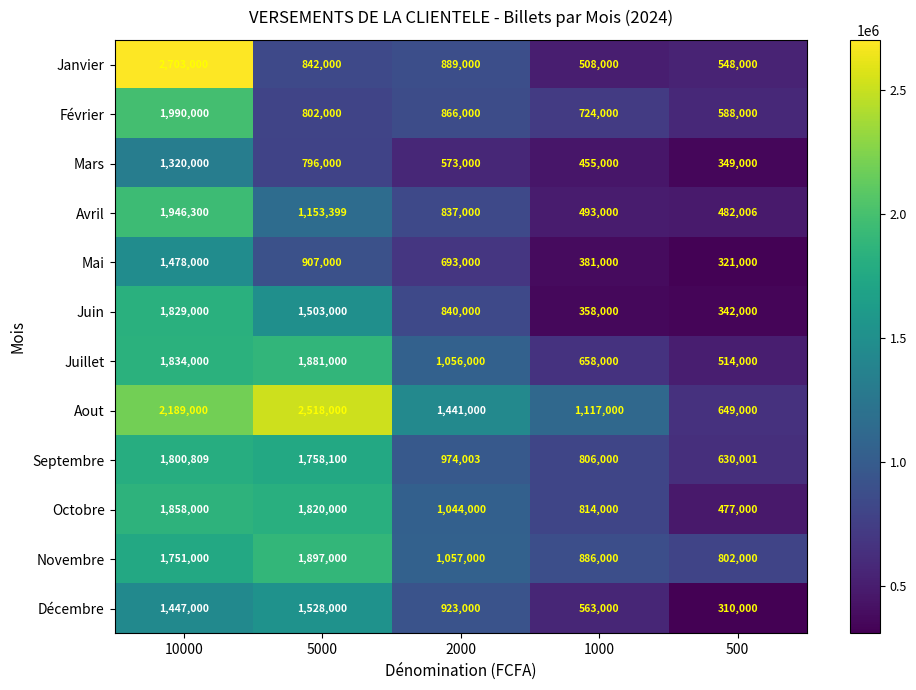

Between 1000 and 500, which series saw the biggest shift?

Aout